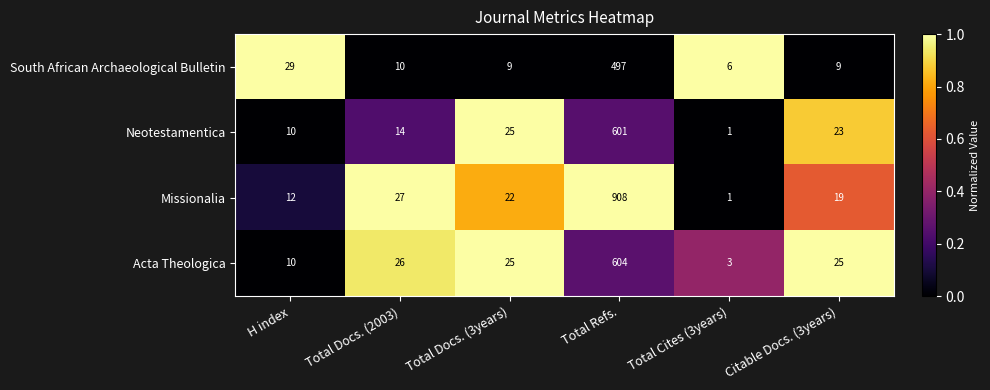

What is the approximate value of Missionalia at Total Docs. (2003), to the nearest 50?

50